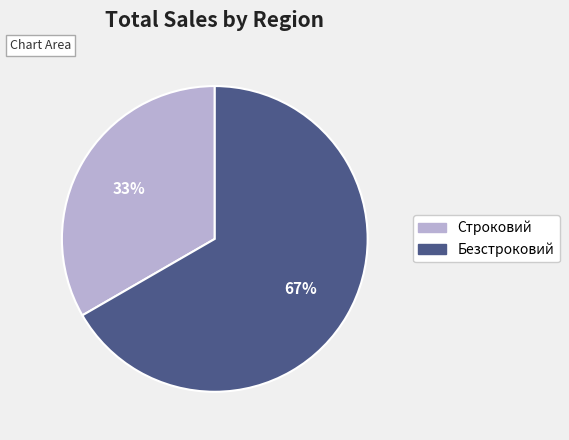

Between Безстроковий and Строковий, which is larger?

Безстроковий